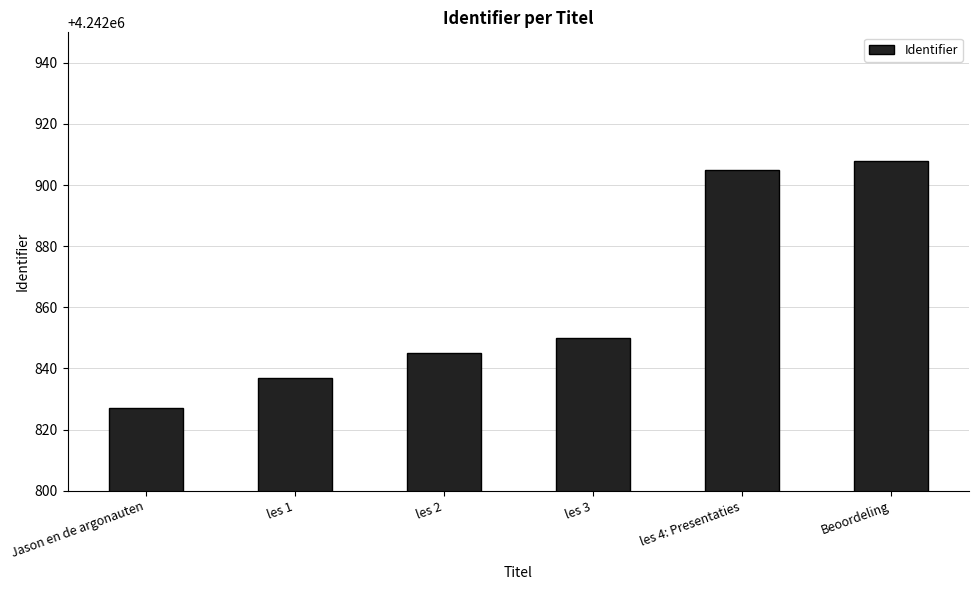

Which category has the lowest value across all series?

Jason en de argonauten